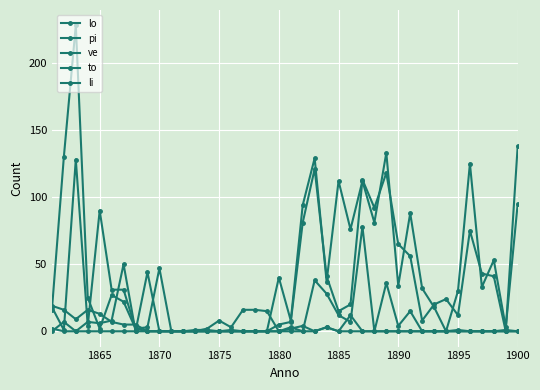

At which category does li reach its first local valley?

1885